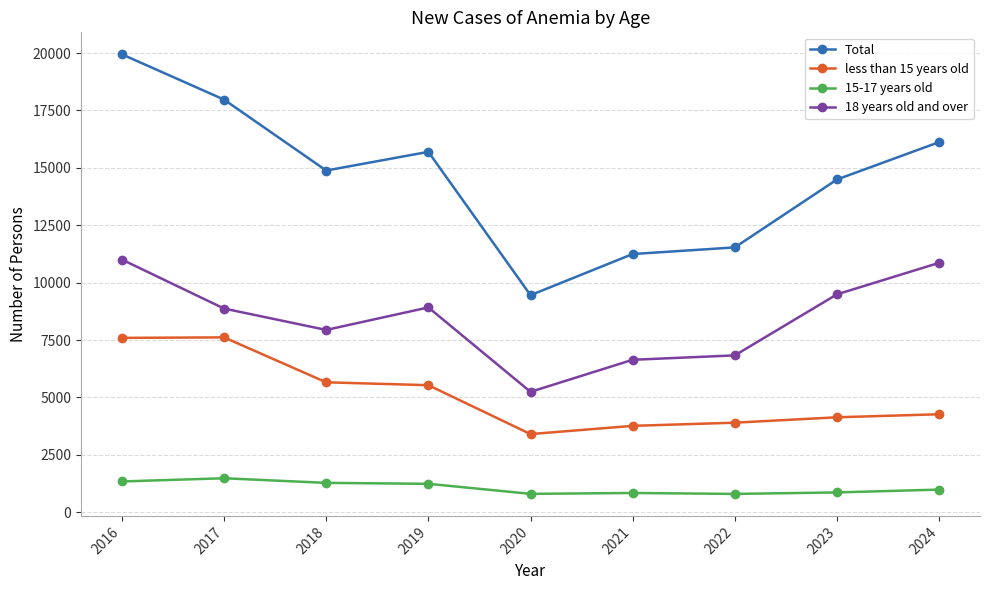

What is the value of the less than 15 years old point at the 8th from the left?

4137